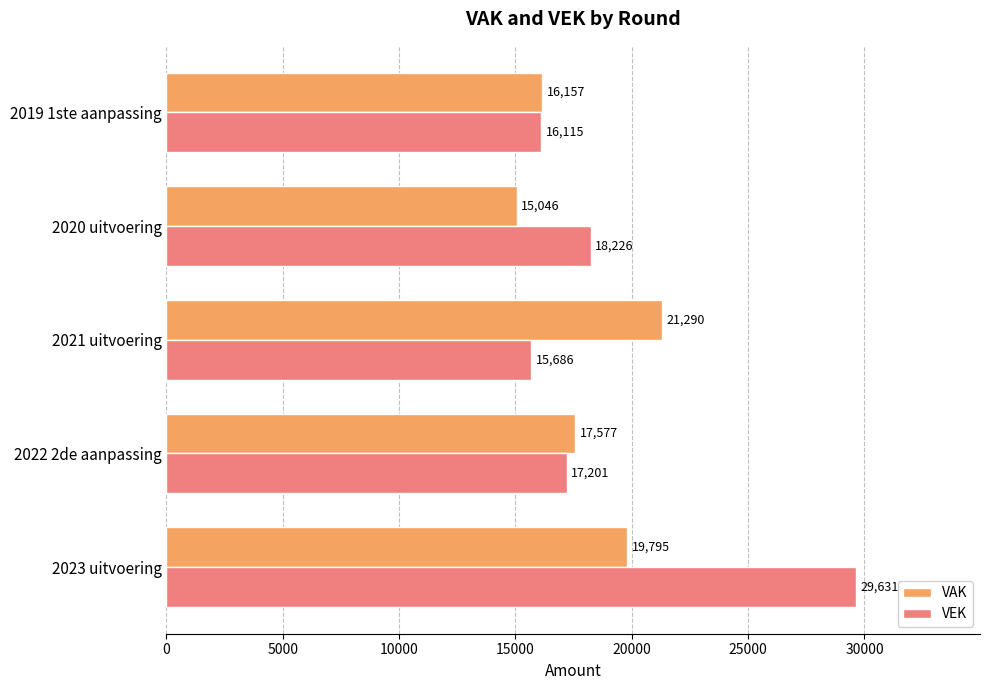

What is the spread (max minus min) of values at 2020 uitvoering?

3180